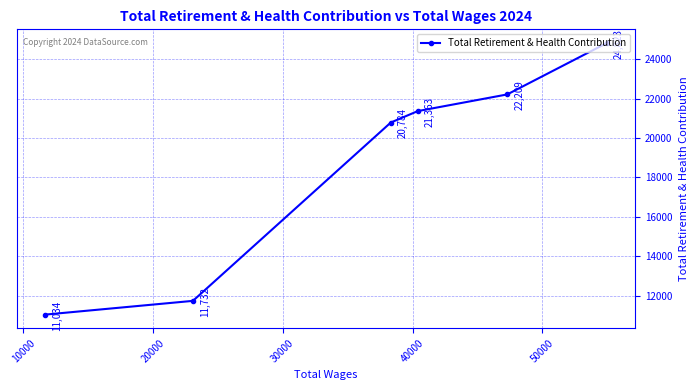

What is the difference between the second highest and minimum values?

11175